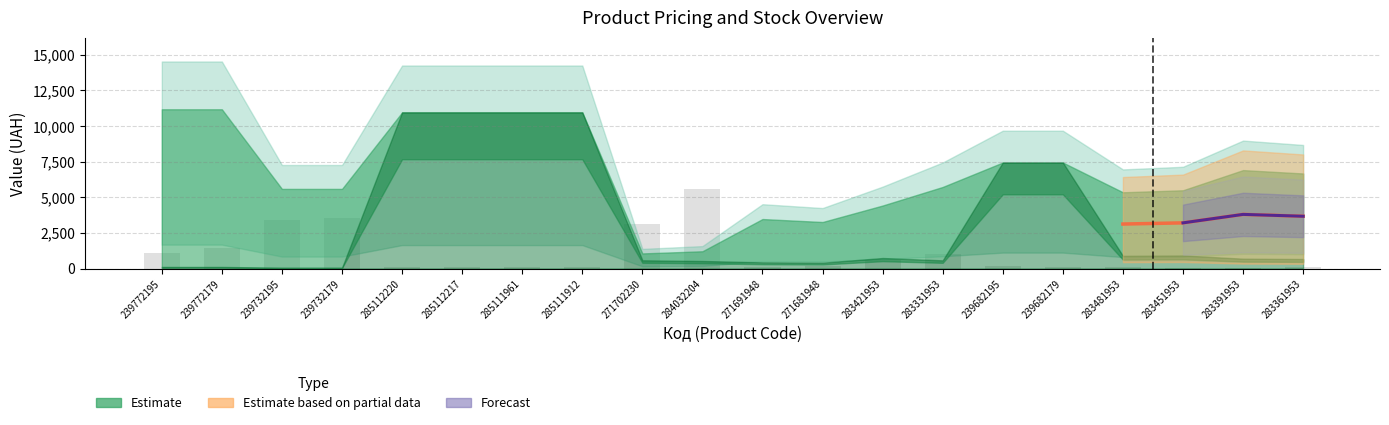

Where does the data first go above 151?

239772195